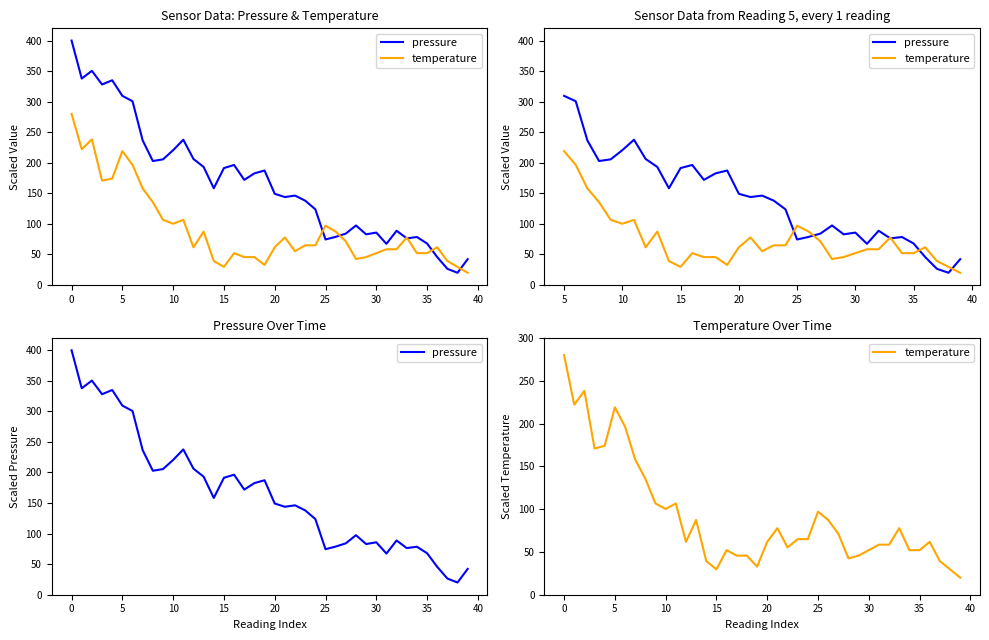

Is it true that temperature equals 77.8 at 21?

True